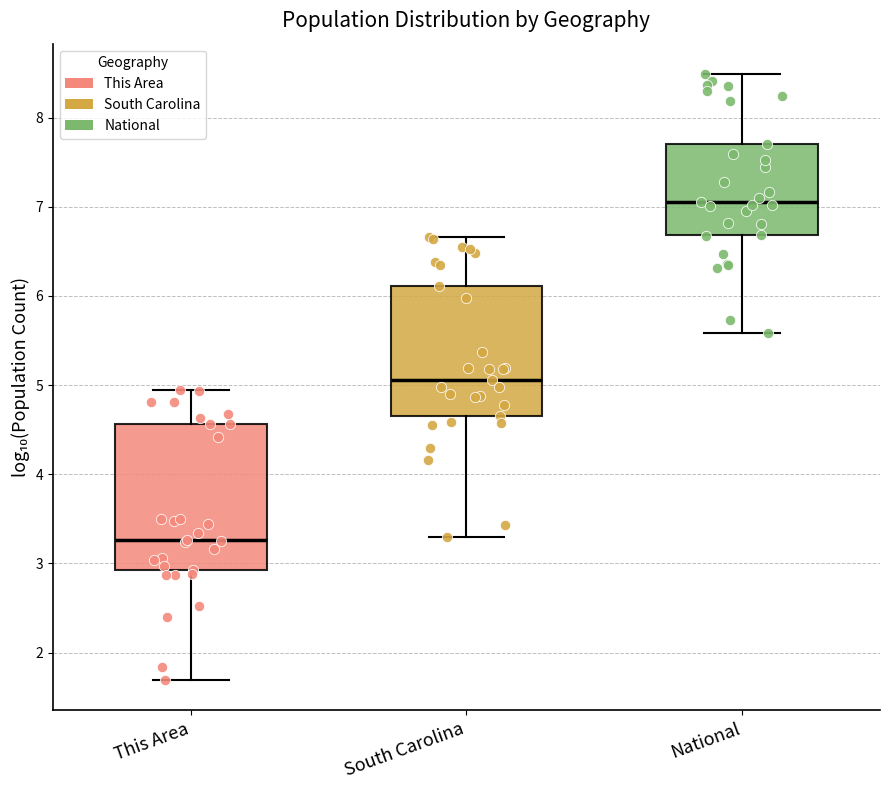

Comparing the boxes themselves (not the whiskers), which one is the tallest?

This Area